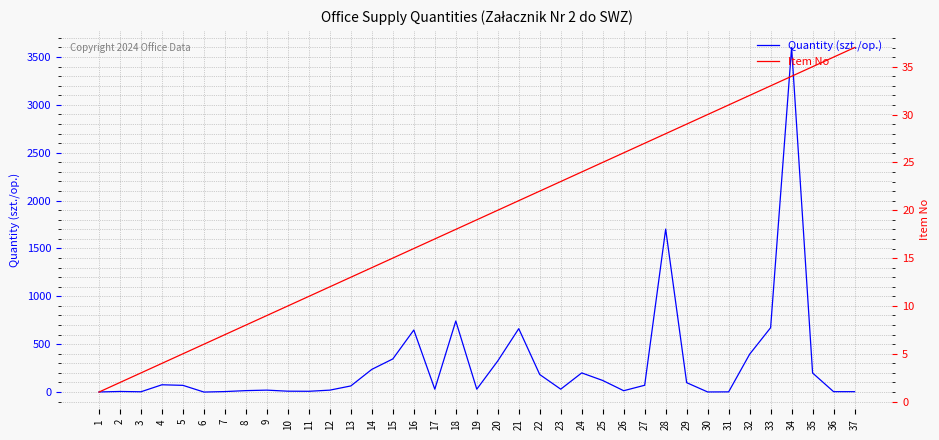

How many series are shown in this chart?

2